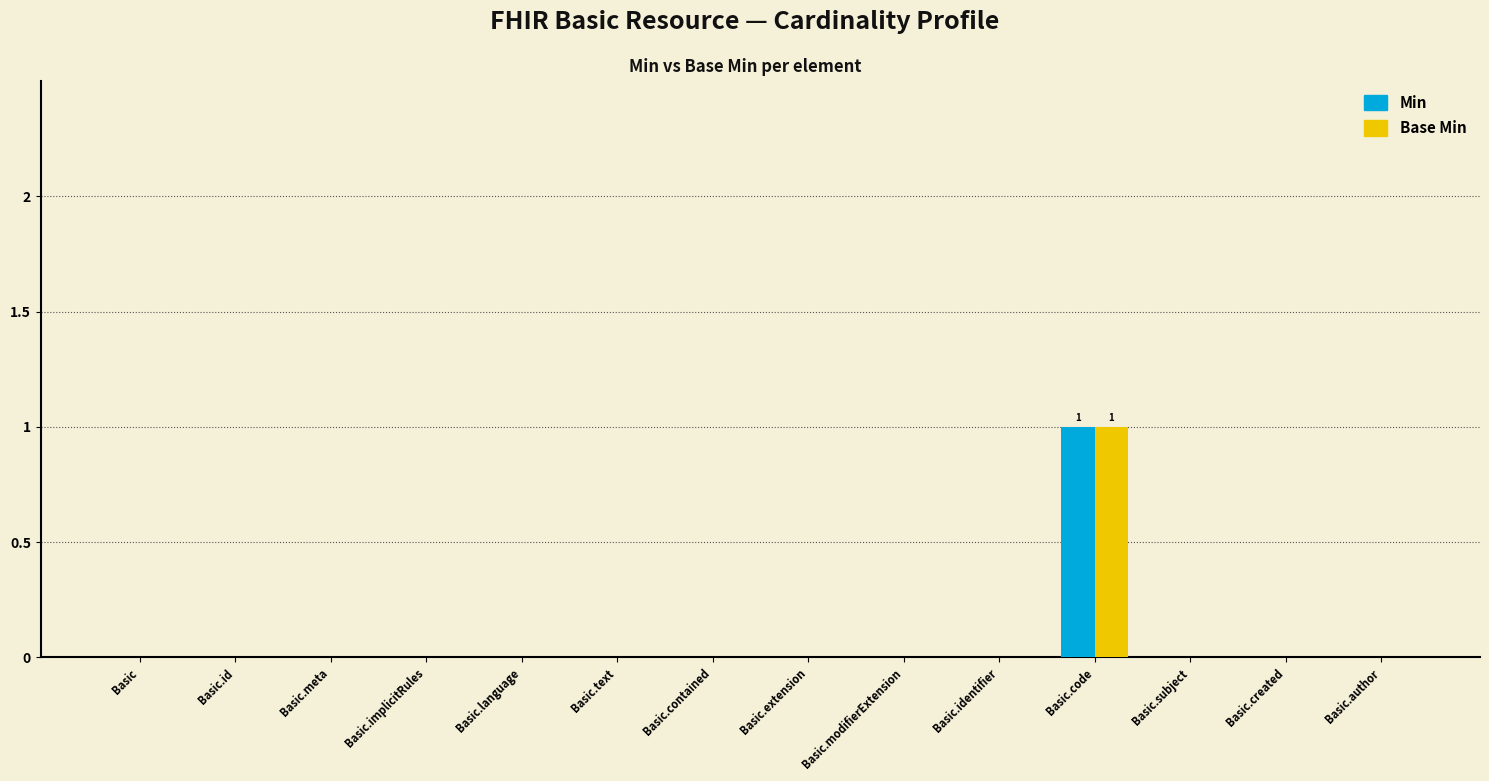

True or false: Min has a value of 0 at Basic.meta.

True